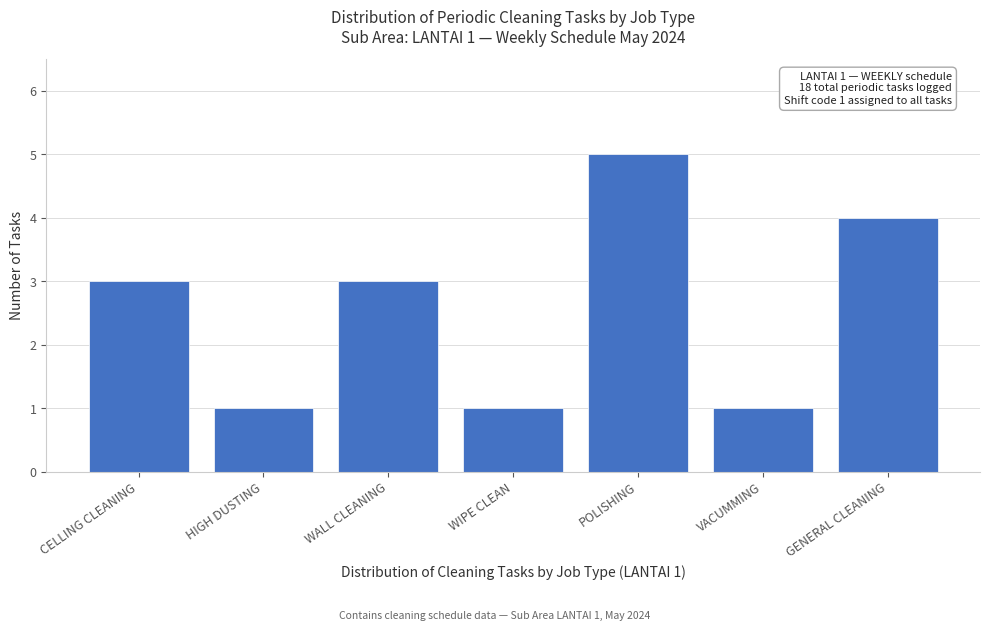

Reading left to right, extract all data points from this chart.

3	1	3	1	5	1	4